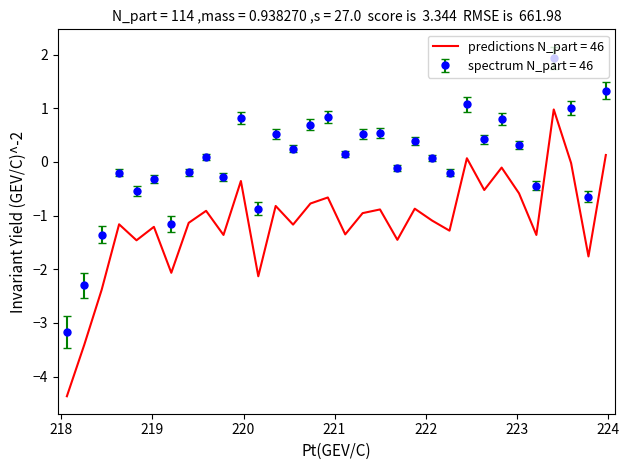

What is the smallest value displayed?

-4.4